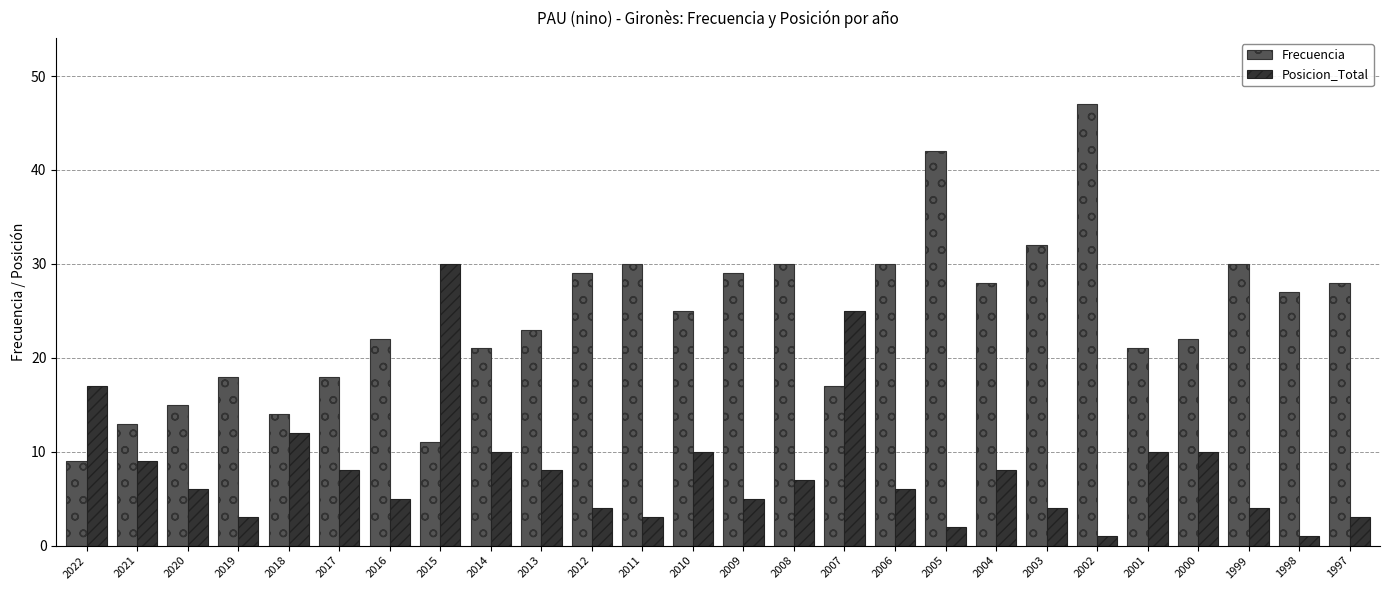

What is the maximum value shown in the chart?

47